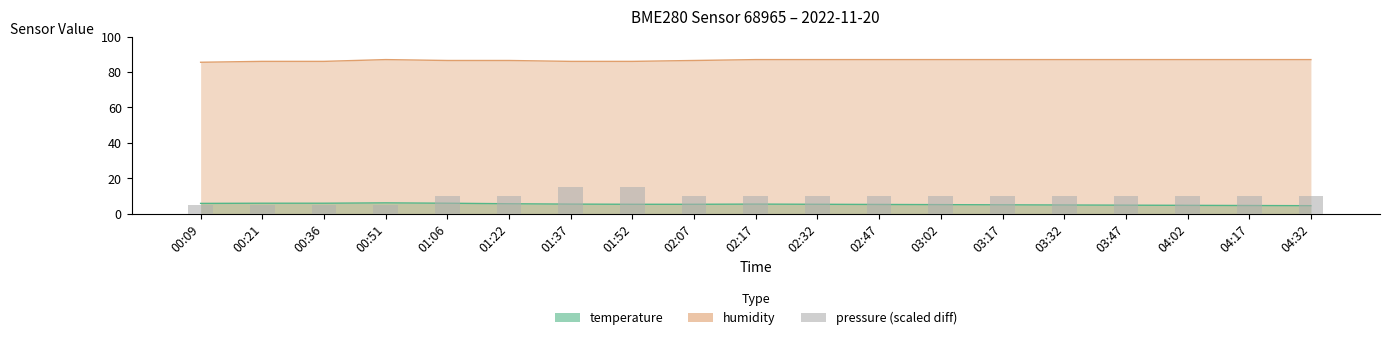

The value at 02:32 is 14. True or false?

False